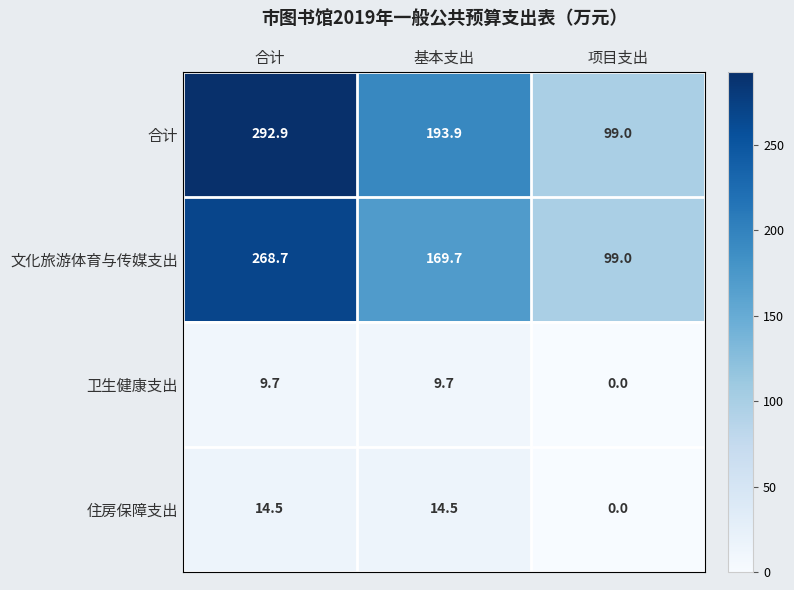

Count the number of data series in this chart.

4